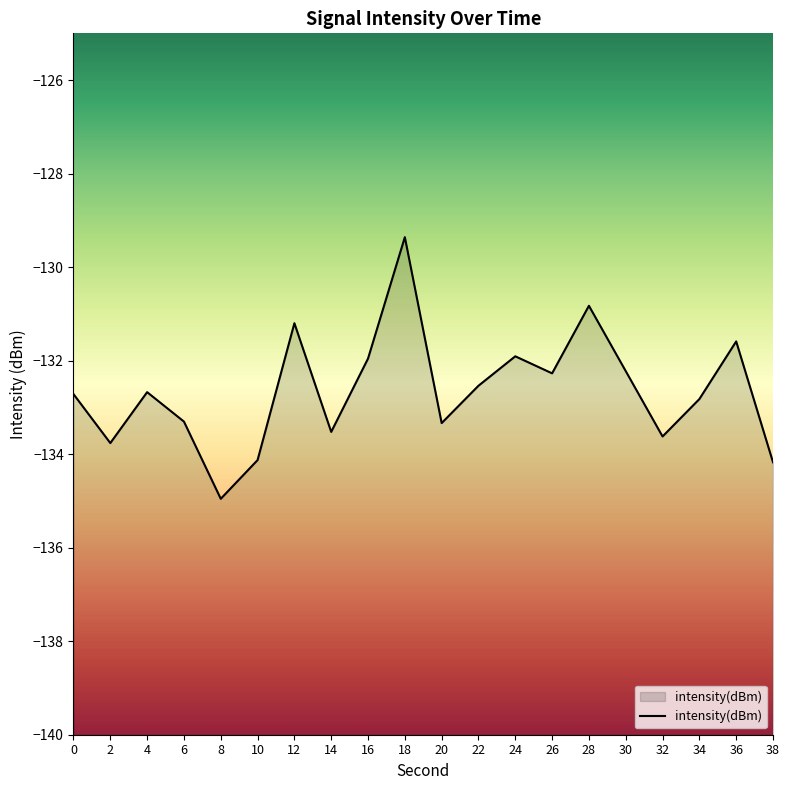

What is the average value?

-132.6